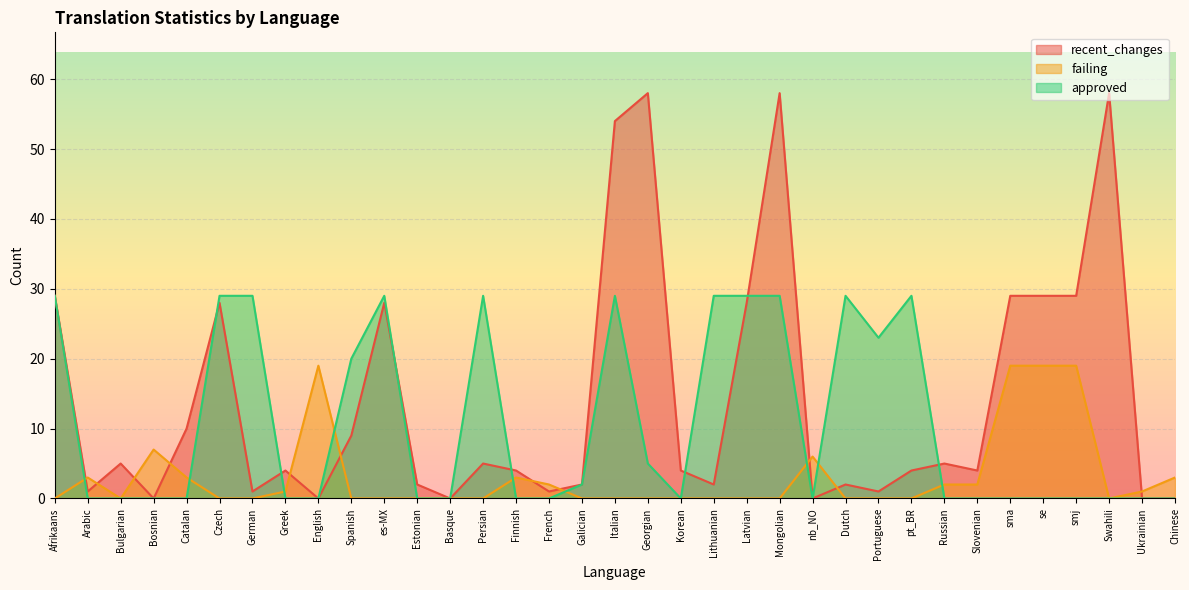

Which series has the largest range (max minus min)?

recent_changes